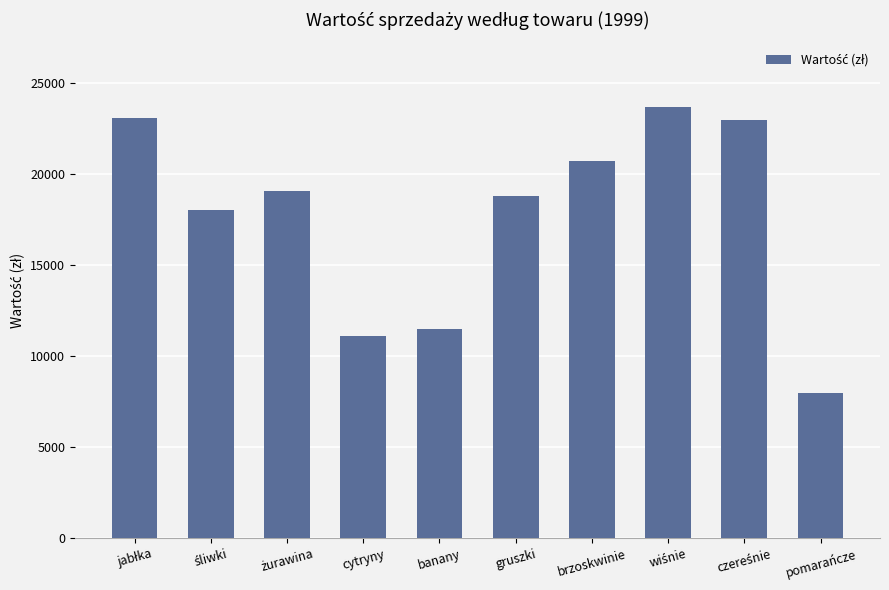

Is it true that the value at brzoskwinie is 20724.0?

True